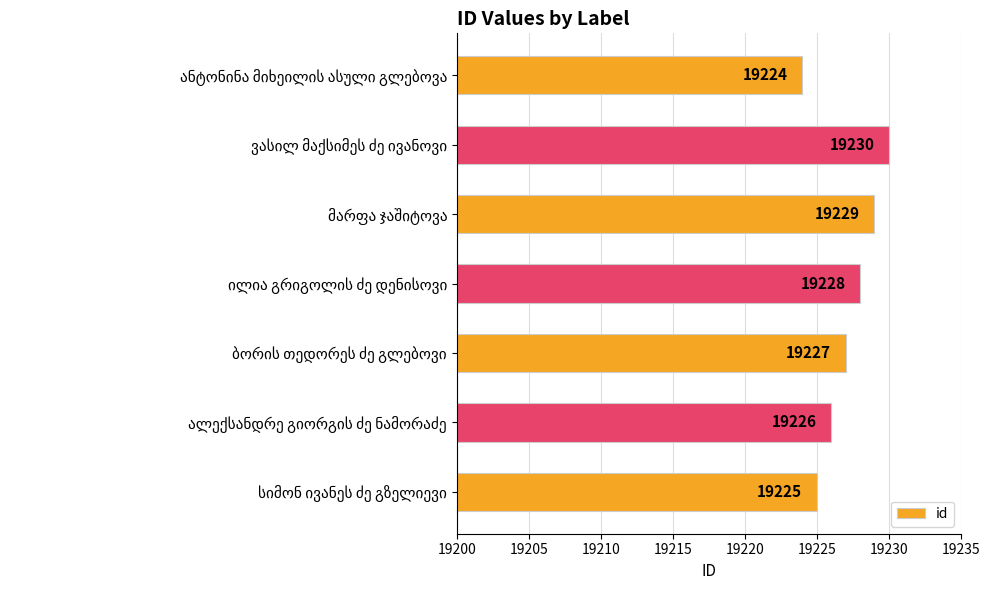

Count the values in the range 19225 to 19229.

5